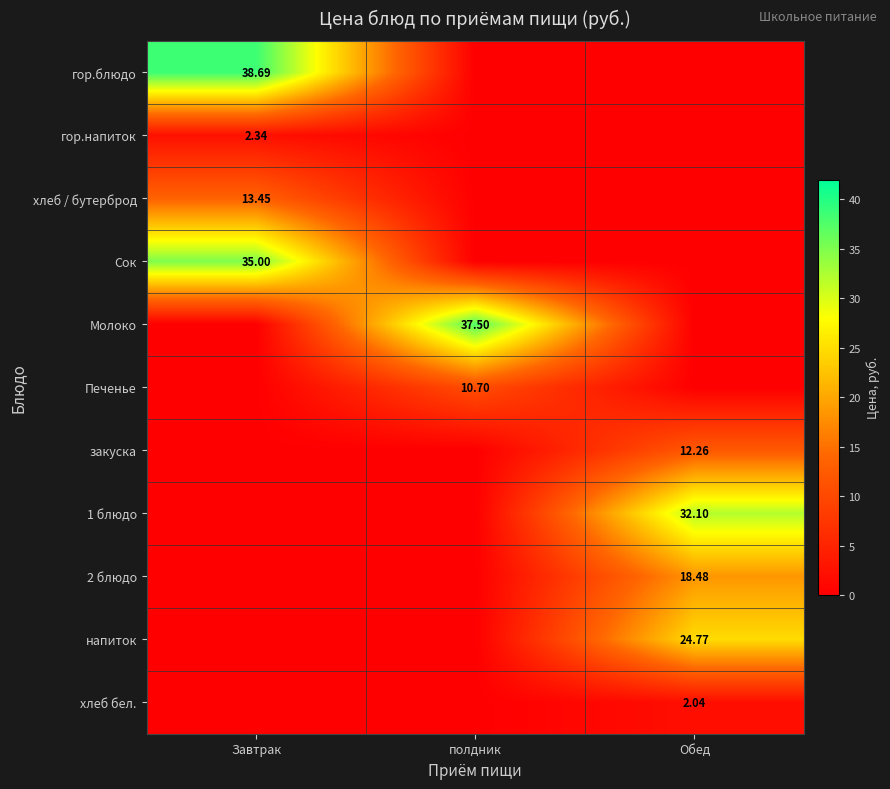

What is the average value of the Печенье series?

3.6